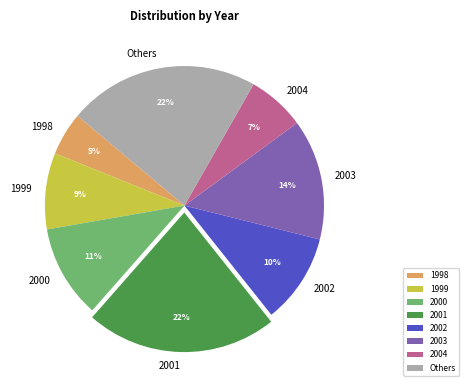

Between Others and 2003, which is larger?

Others